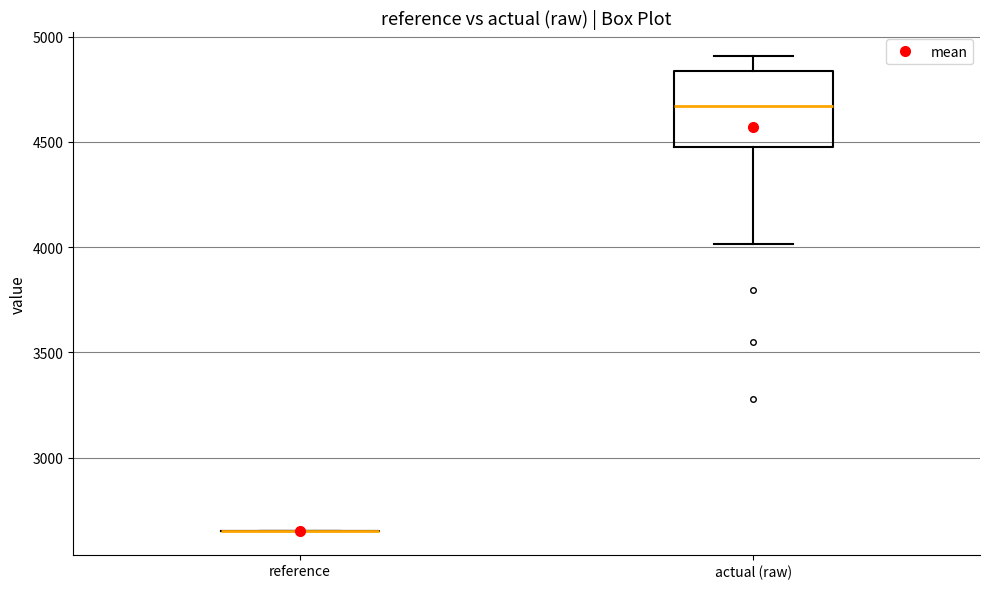

Reading left to right, transcribe this box plot: for each box, give where its median line is, the range the box spans, and where its two whiskers end, as read against the y-axis. The values are not printed on the chart, so give them approximately, as read against the axis.

reference: box collapsed to a line at 2650, whiskers 2650 to 2650
actual (raw): median 4650, box 4500 to 4850, whiskers 4000 to 4900